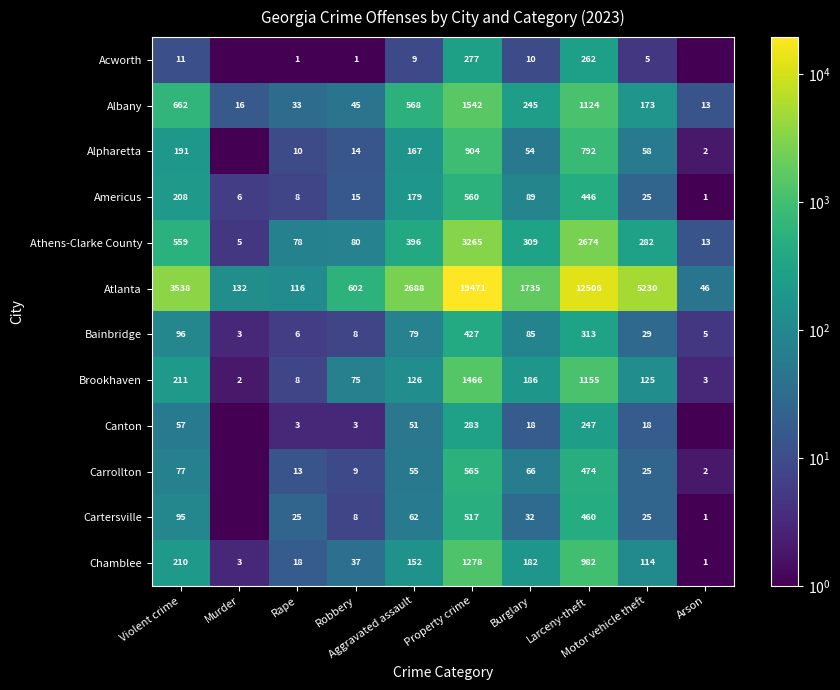

At Aggravated assault, list the series in order from smallest to largest.

Acworth, Canton, Carrollton, Cartersville, Bainbridge, Brookhaven, Chamblee, Alpharetta, Americus, Athens-Clarke County, Albany, Atlanta